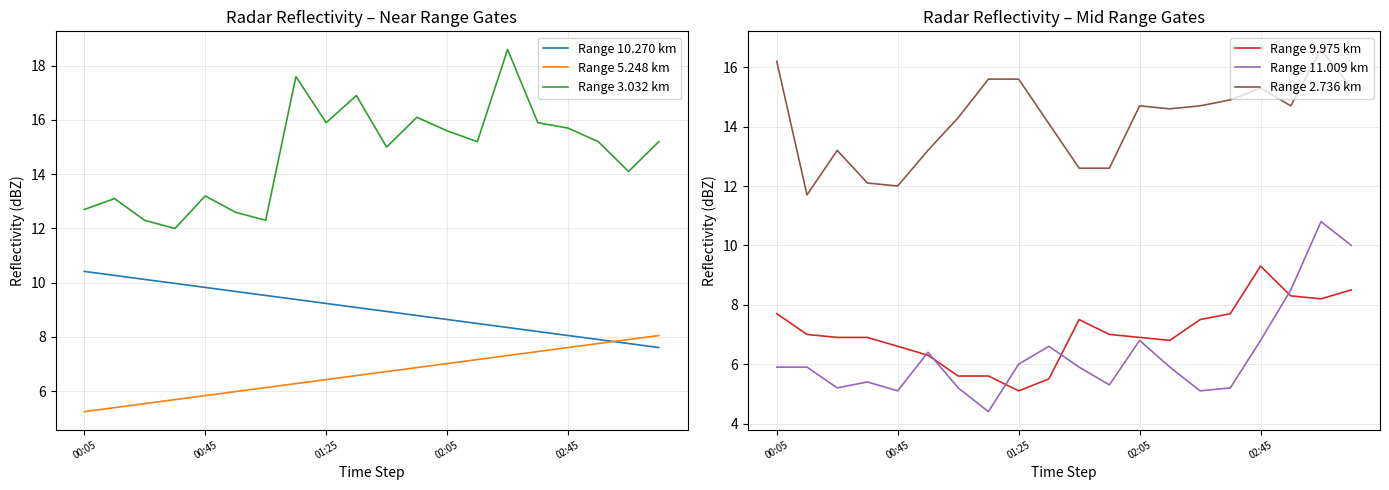

True or false: Range 2.736 km has a value of 16.2 at 00:05.

True